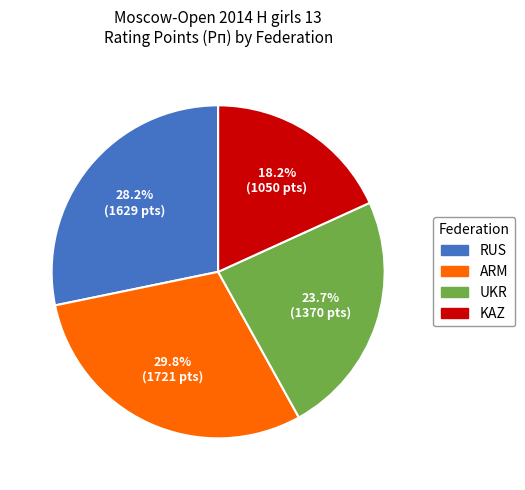

What percentage is the UKR slice, to the nearest percent?

24%